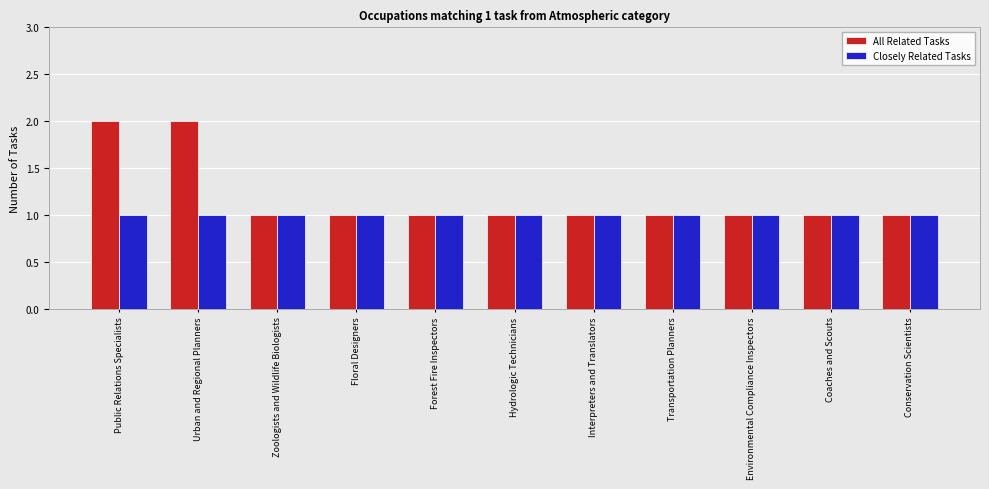

What is the label of the 2nd bar from the right?

Coaches and Scouts